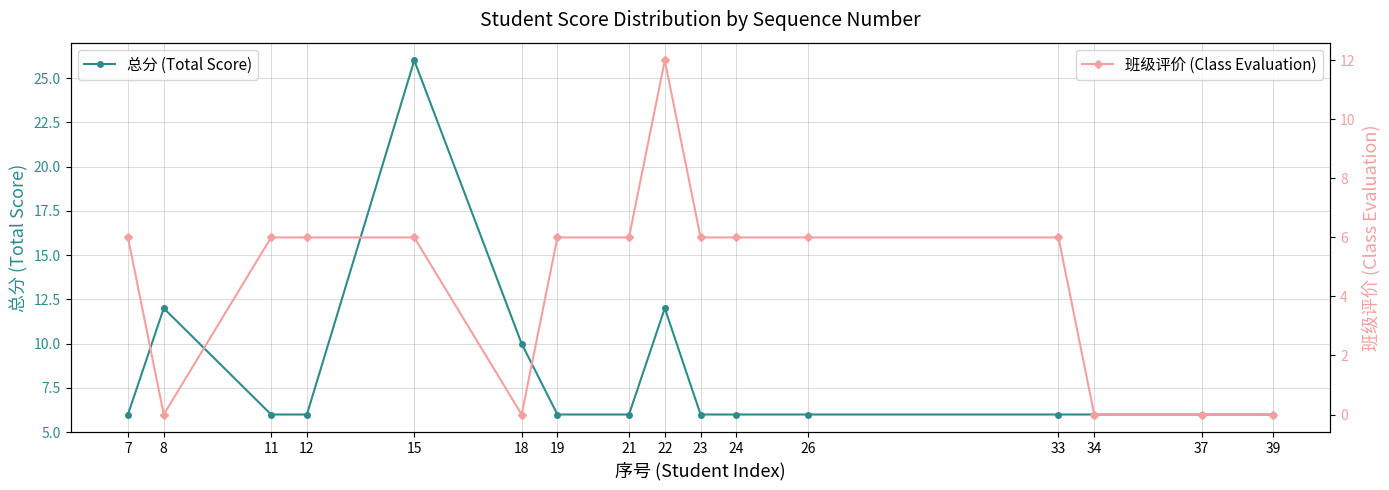

Where is the first local maximum for 总分 (Total Score)?

8